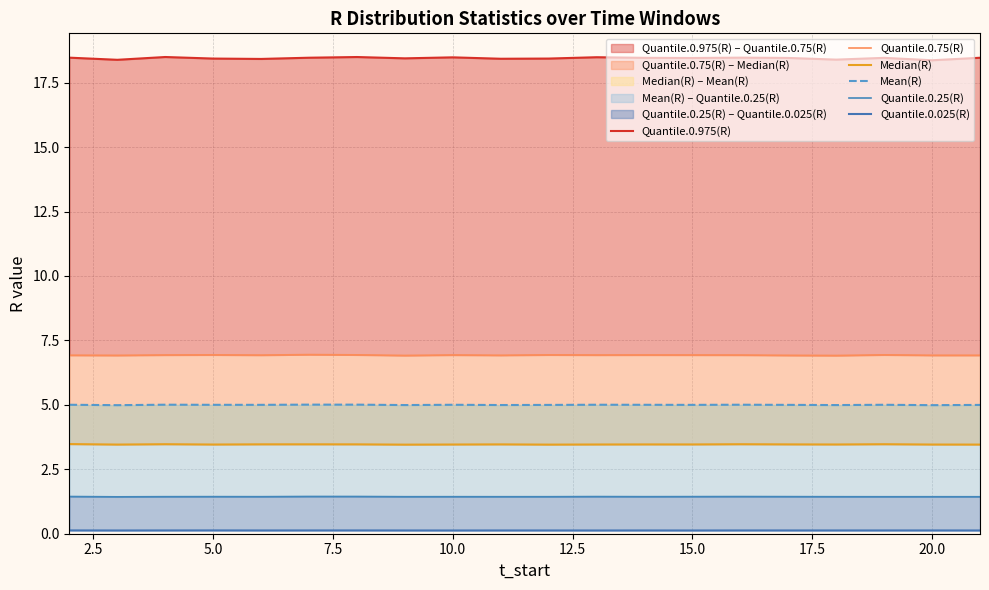

The value of Quantile.0.025(R) at 10 is 0.1. True or false?

False